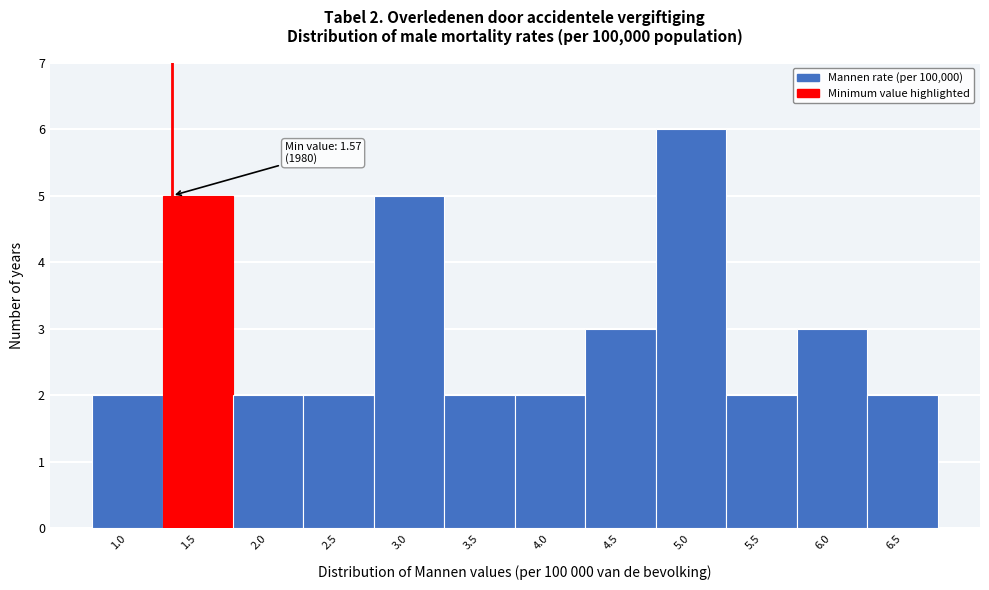

Reading left to right, list all the values displayed in this chart.

2	5	2	2	5	2	2	3	6	2	3	2